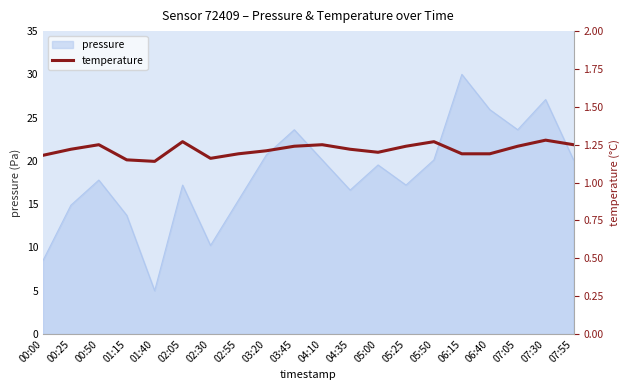

Count the values in the range 1 to 2.

20